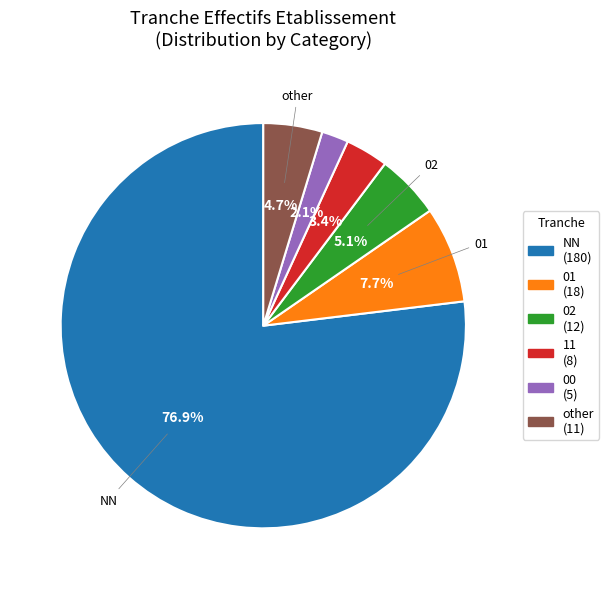

Does any single category account for the majority?

Yes